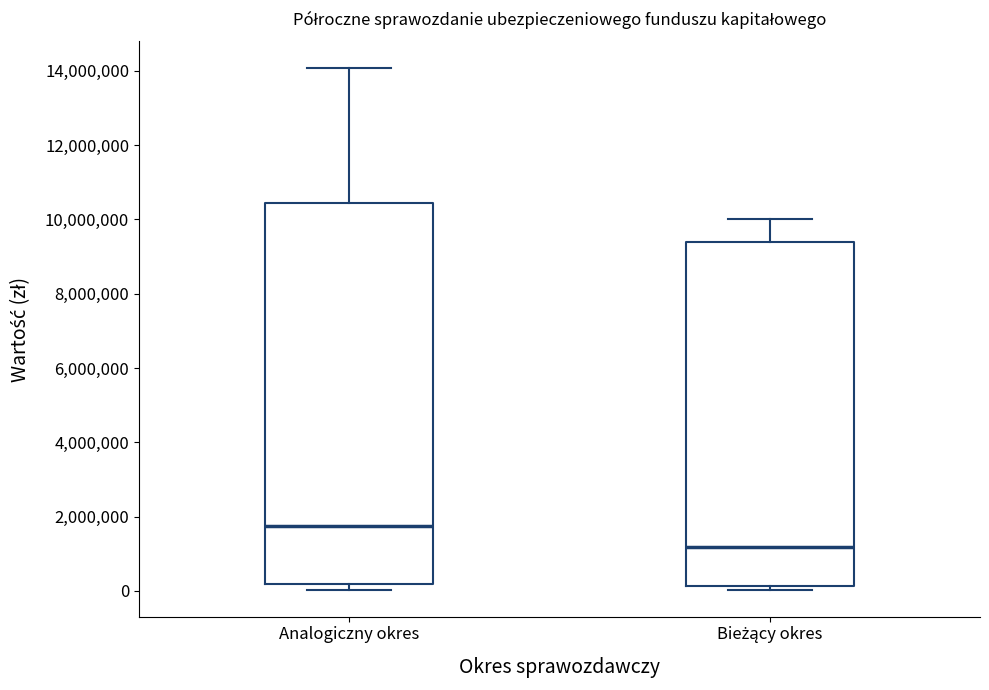

Where is the upper edge of the box for Bieżący okres on the y-axis? The values are not printed on the chart, so give them approximately, as read against the axis.

9400000